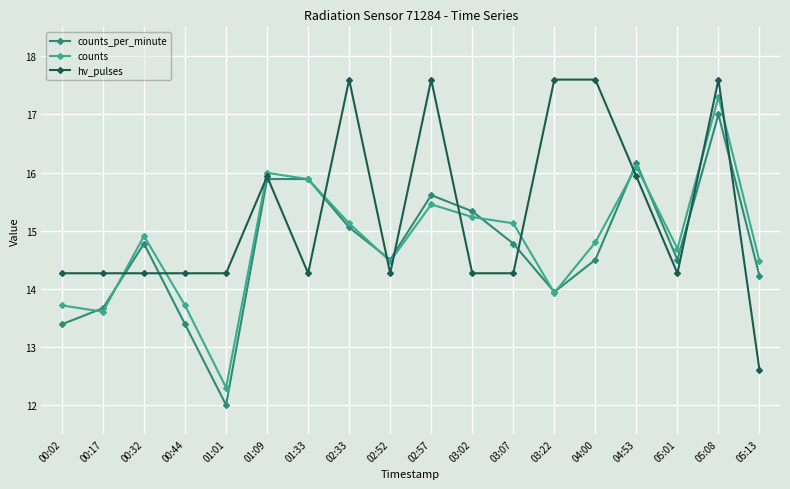

Reading left to right, list all the values displayed in this chart.

counts_per_minute: 13.4	13.7	14.8	13.4	12.0	15.9	15.9	15.1	14.5	15.6	15.3	14.8	13.9	14.5	16.2	14.5	17.0	14.2
counts: 13.7	13.6	14.9	13.7	12.3	16.0	15.9	15.1	14.5	15.5	15.2	15.1	13.9	14.8	16.1	14.7	17.3	14.5
hv_pulses: 14.3	14.3	14.3	14.3	14.3	15.9	14.3	17.6	14.3	17.6	14.3	14.3	17.6	17.6	15.9	14.3	17.6	12.6